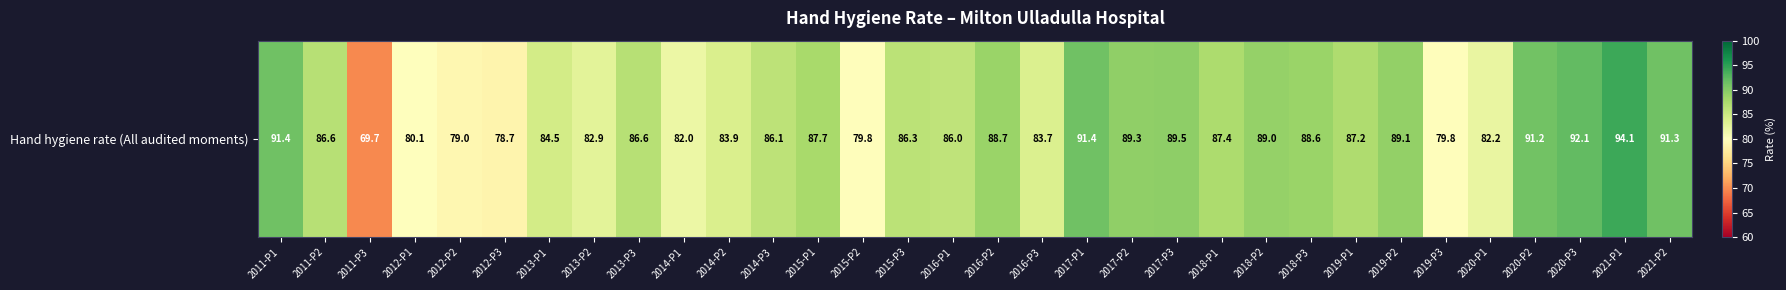

Count the number of data series in this chart.

1